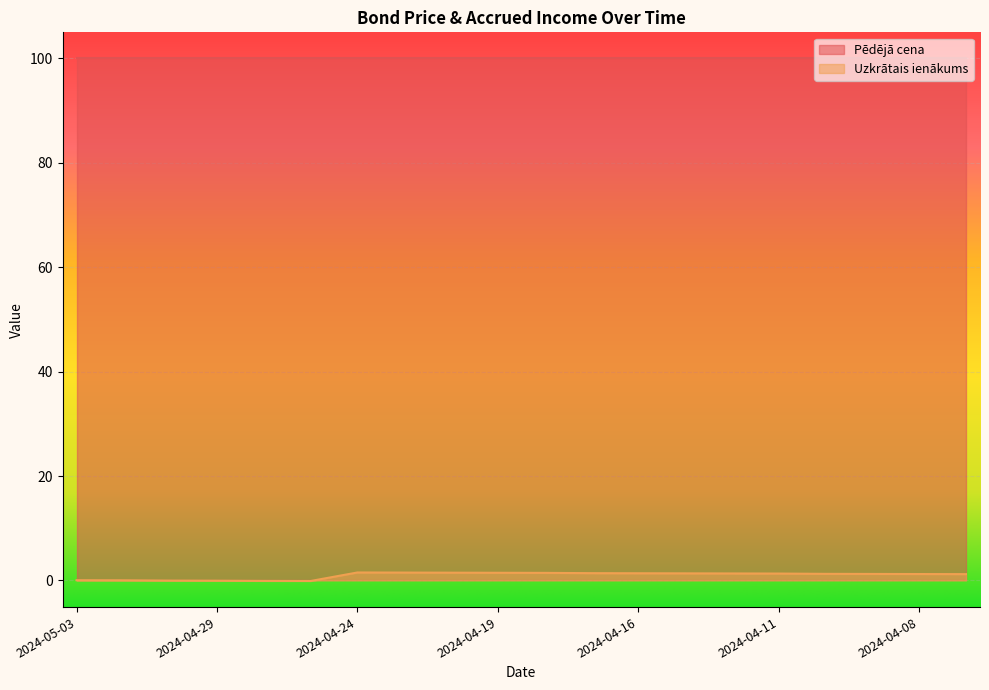

Does the chart display data point markers on the line(s)?

No